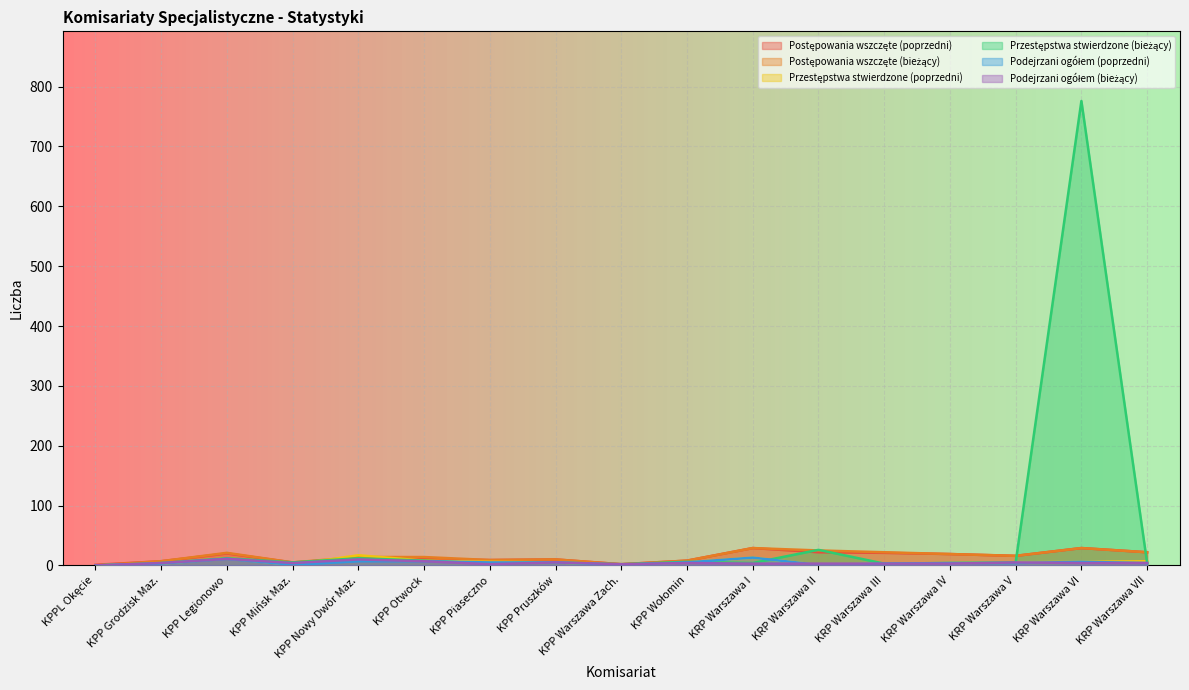

What position from the left is KRP Warszawa VII?

17